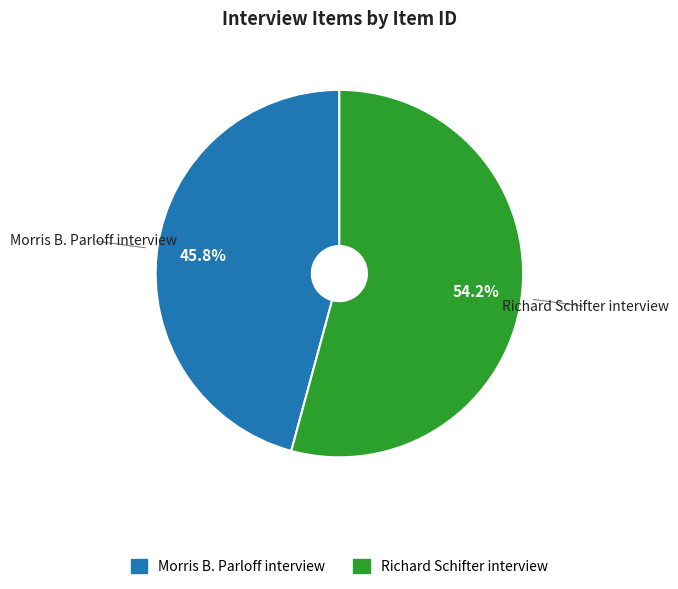

Is Richard Schifter interview the majority of the pie?

Yes